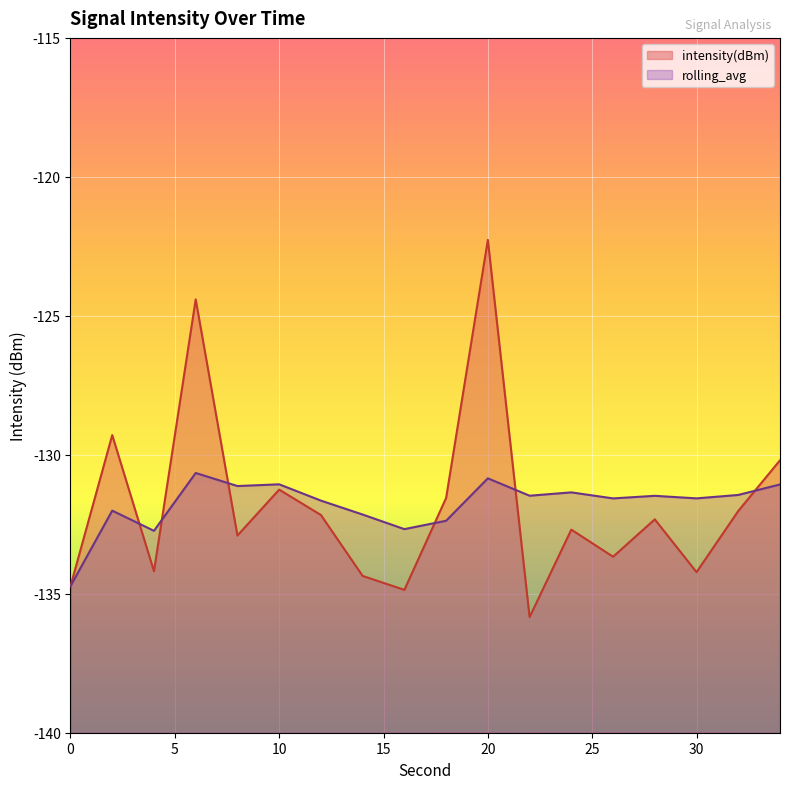

At 2, list the series in order from smallest to largest.

rolling_avg, intensity(dBm)